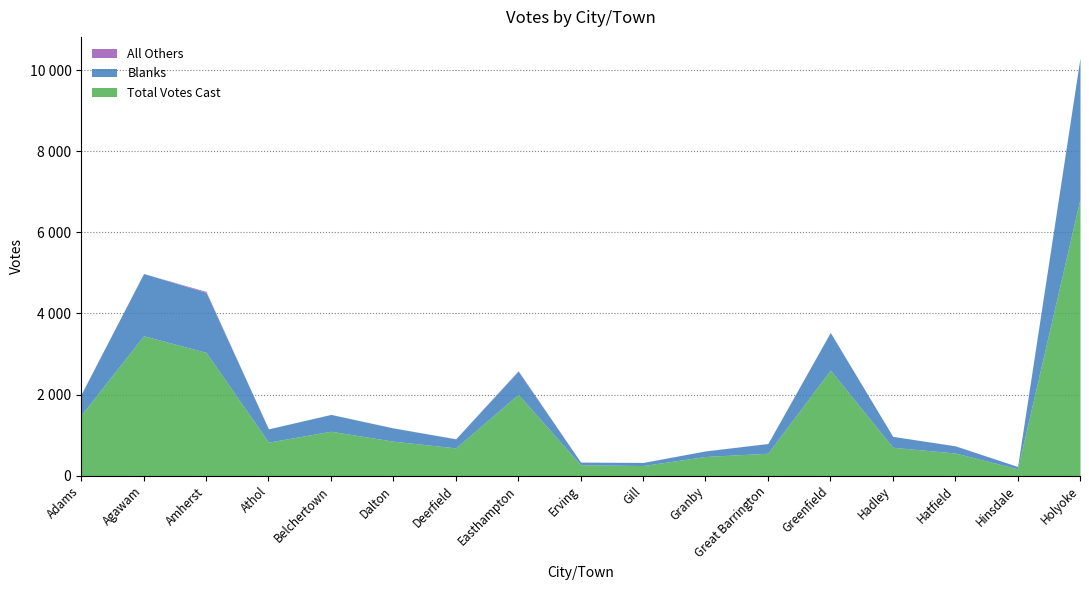

The value of Total Votes Cast at Hinsdale is 172. True or false?

True